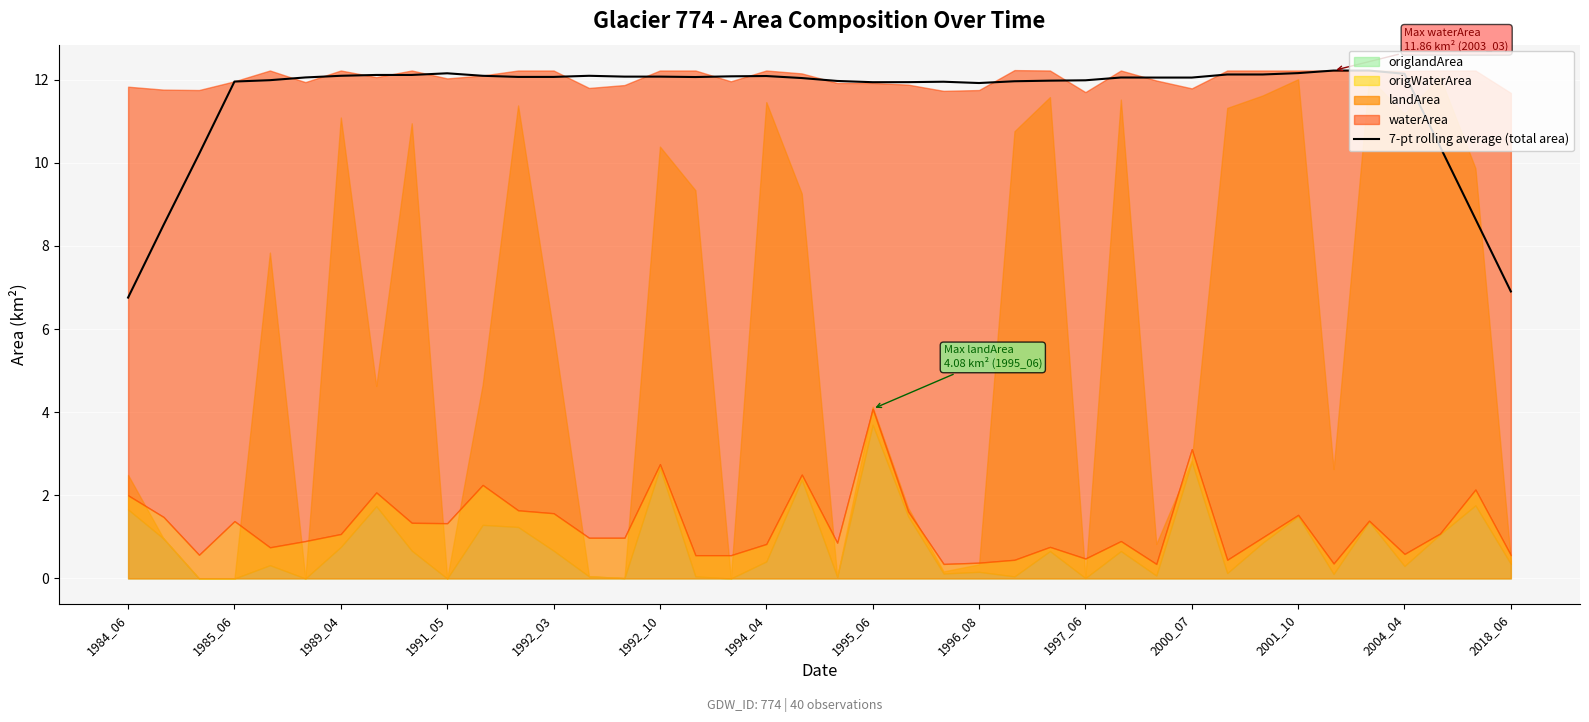

How many interior local valleys (lower than both neighbors) does the data have?

3